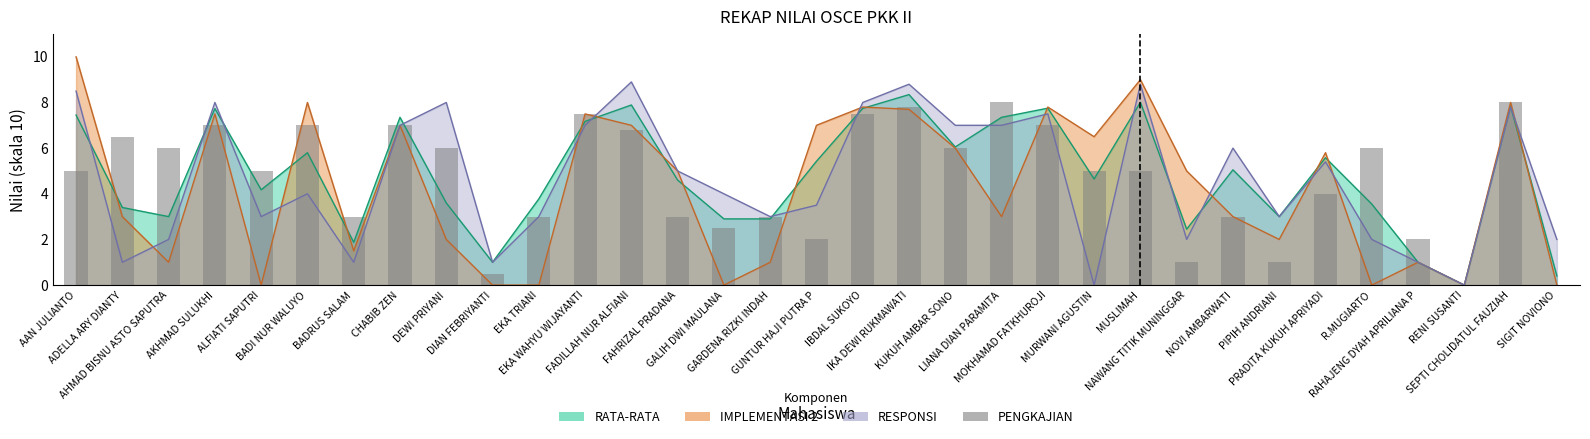

What is the ratio of the value at MURWANI AGUSTIN to the value at LIANA DIAN PARAMITA?

0.6